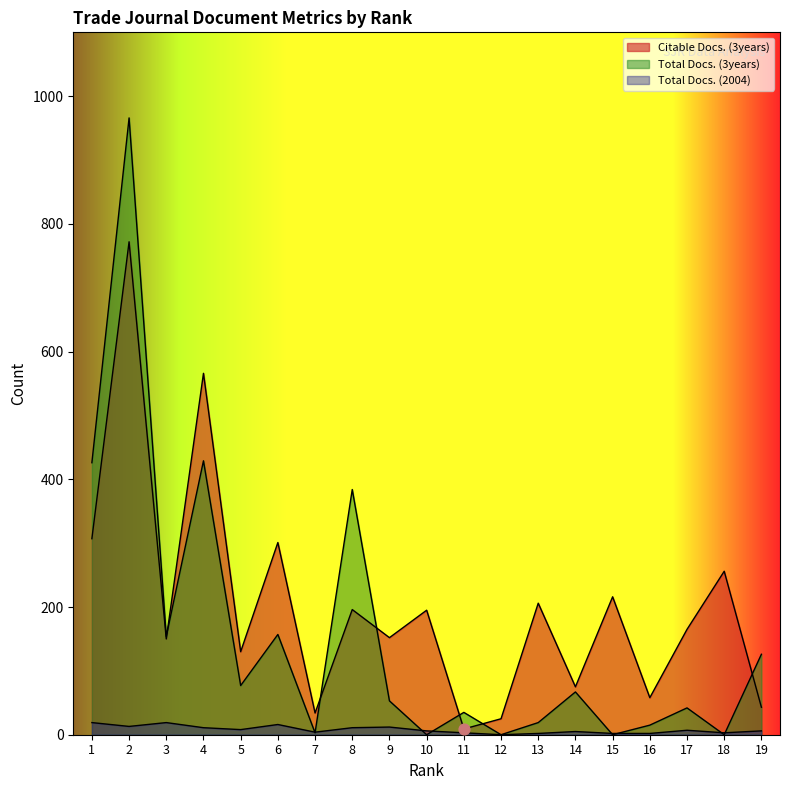

Is the value of Total Docs. (3years) at 19 greater than the value of Total Docs. (2004) at 10?

Yes